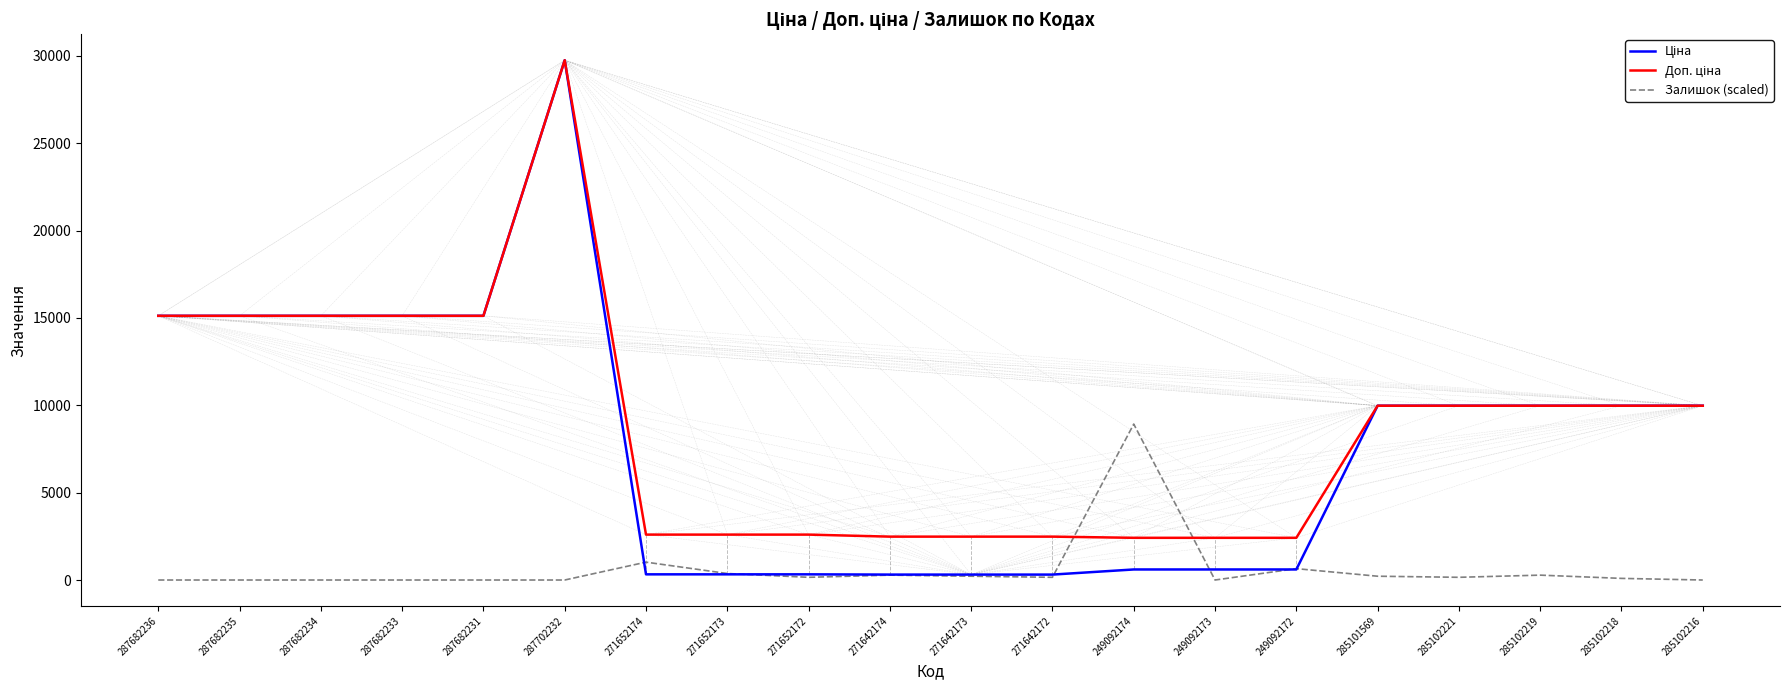

Which category has the highest value across all series?

287702232